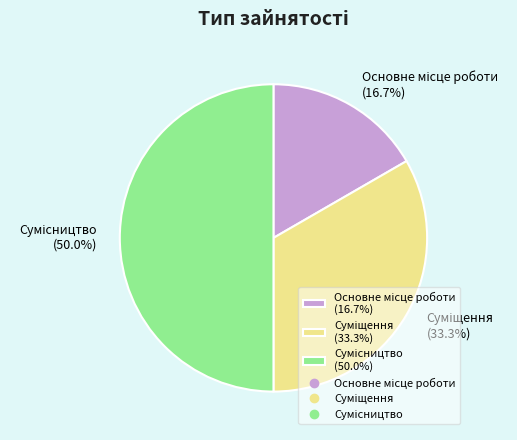

How many slices are in this pie chart?

3